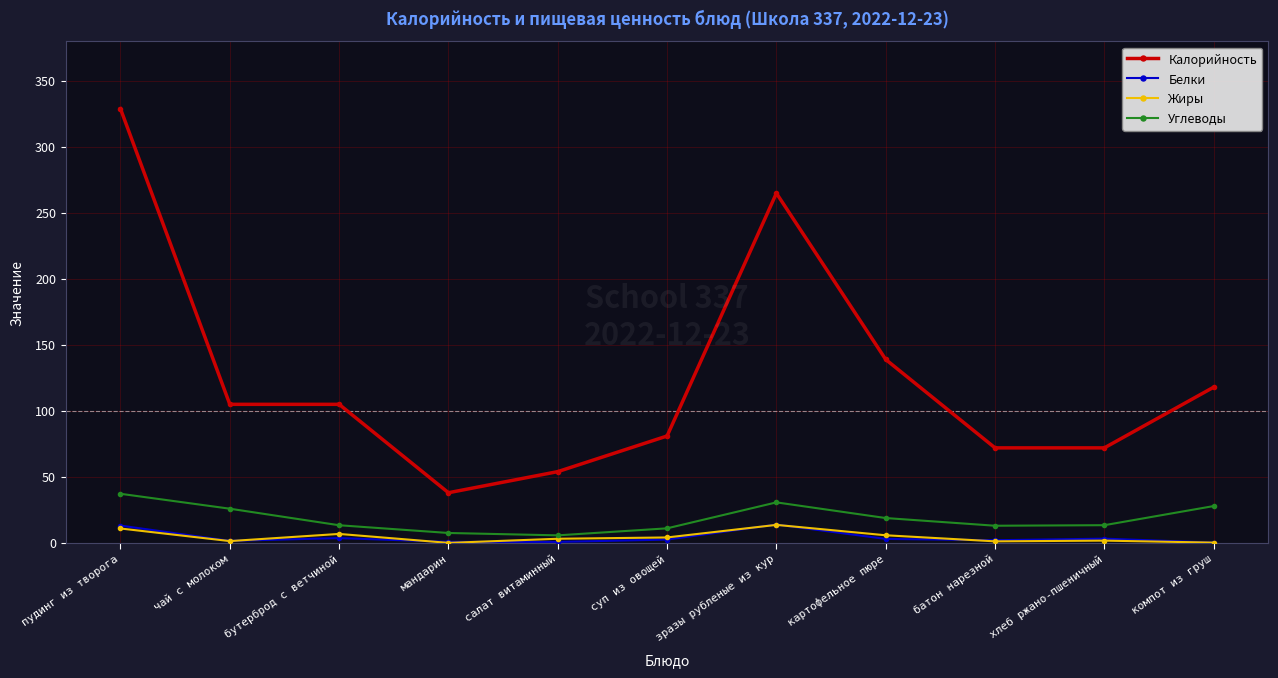

Which series has the largest range (max minus min)?

Калорийность